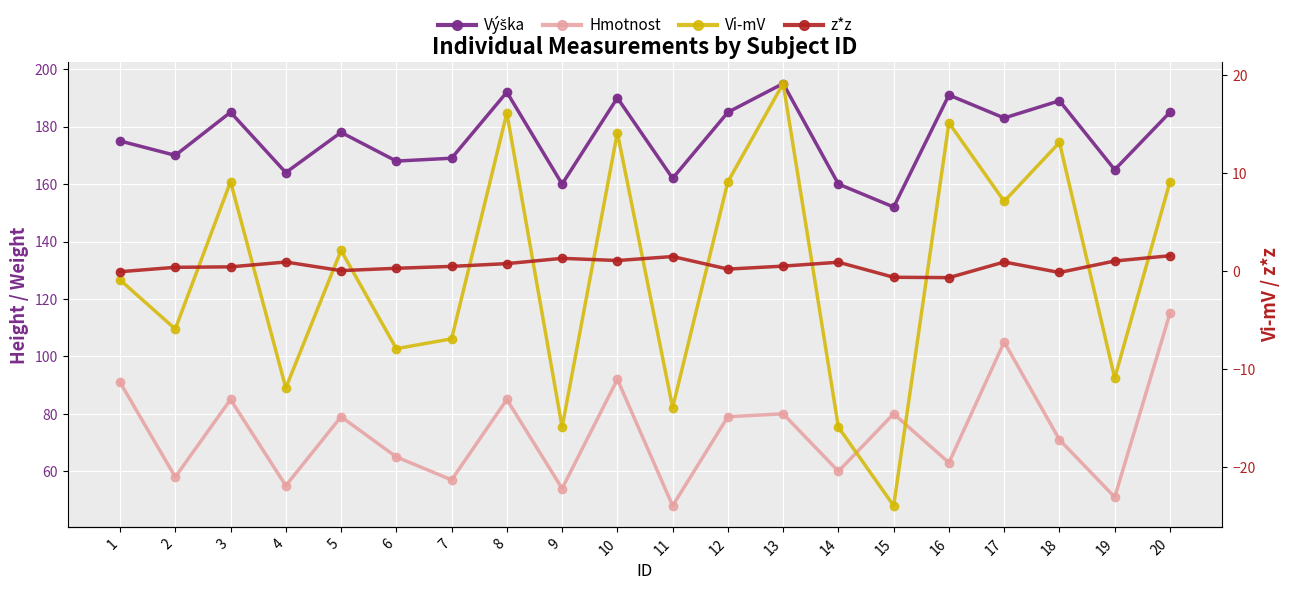

Where is Výška nearest to the value 173?

1